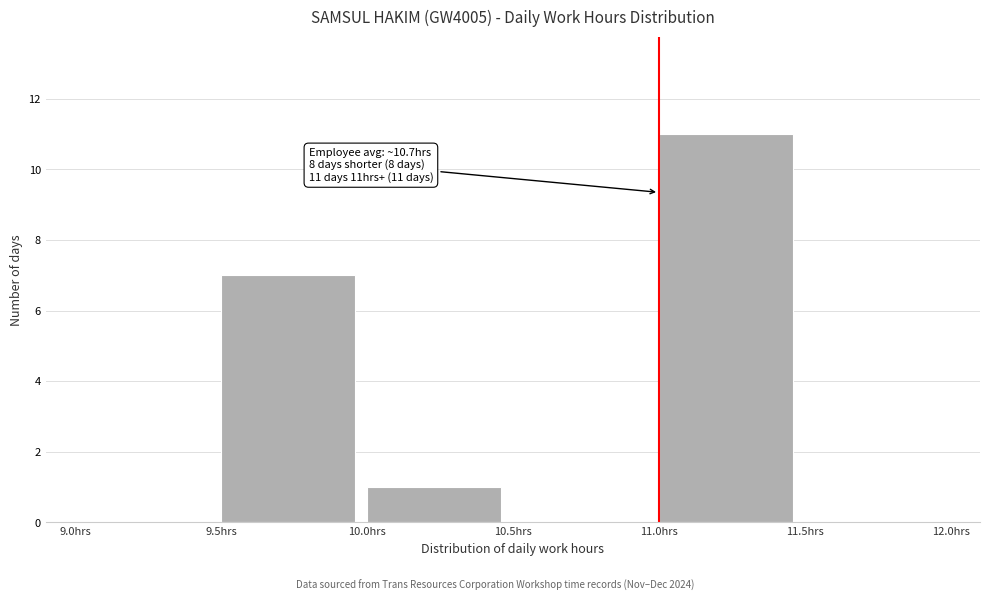

Over which range of the x-axis is the bar tallest?

11.0 to 11.5